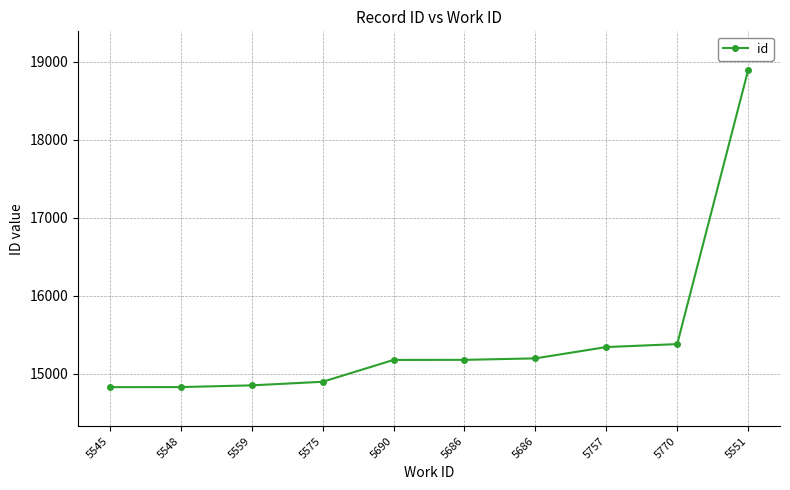

What is the label of the 7th point from the left?

5686